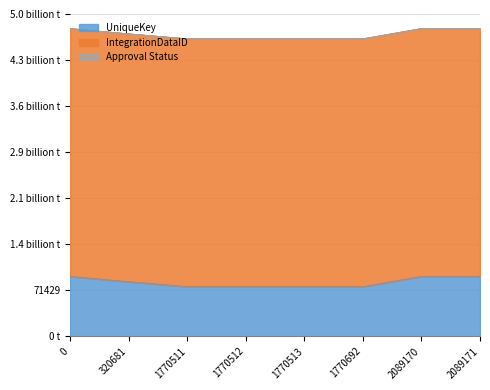

What are all the series names shown in the legend?

UniqueKey, IntegrationDataID, Approval Status